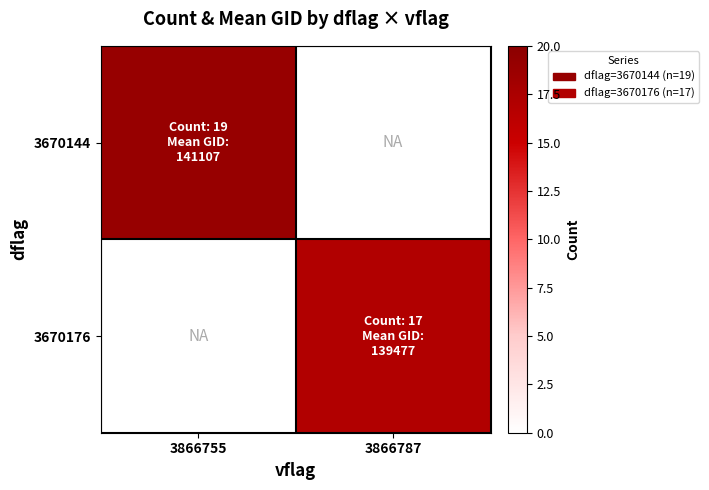

What is the spread (max minus min) of values at 3866787?

17